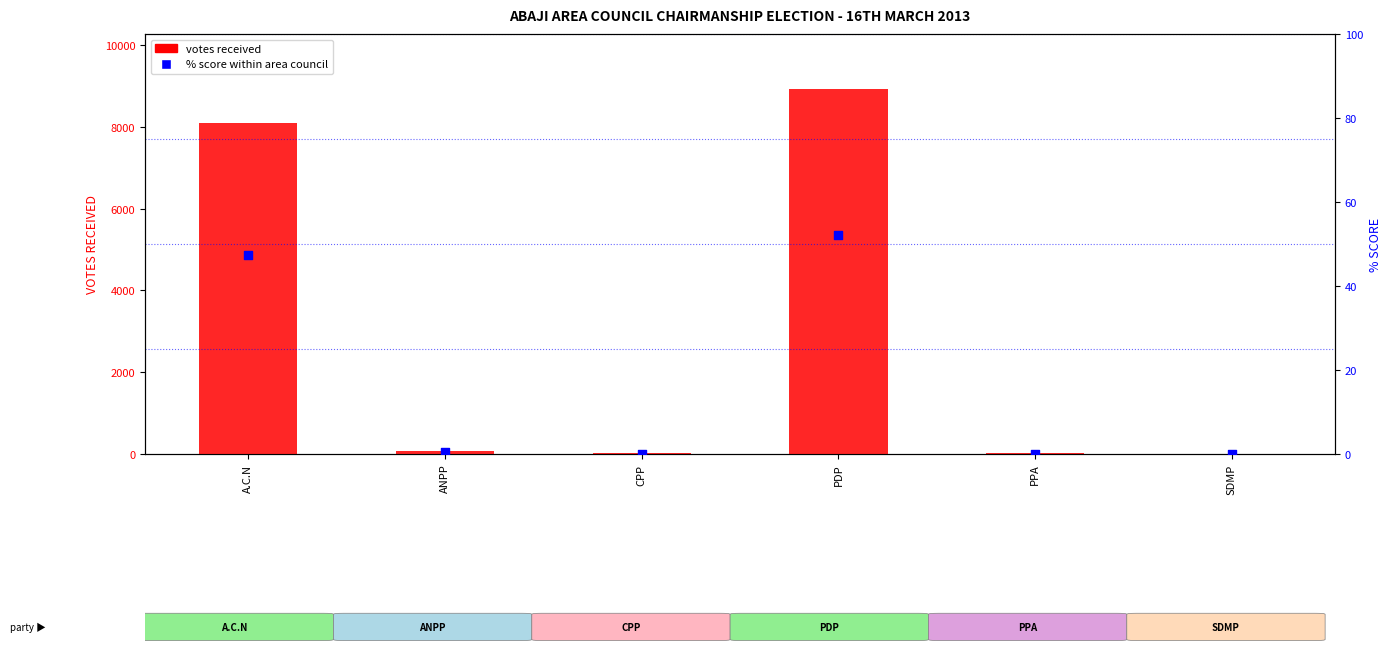

At which category is the sum across all series the highest?

PDP